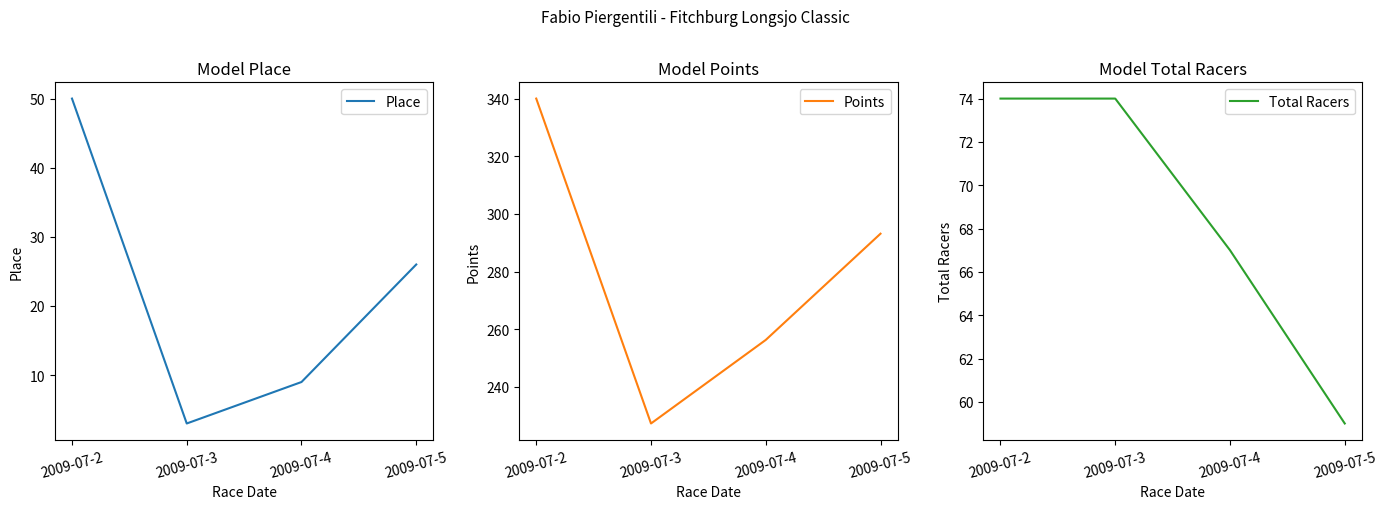

True or false: Place has a value of 12.1 at 2009-07-5.

False